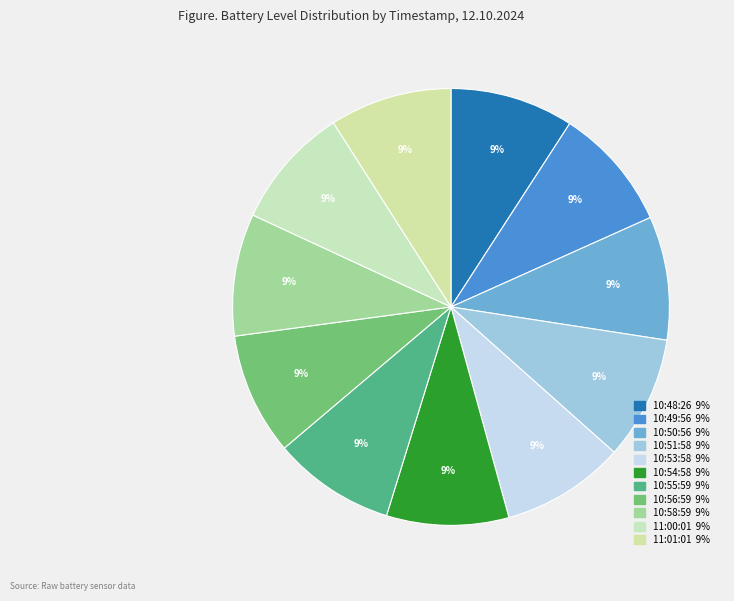

Is there a majority slice in this chart?

No